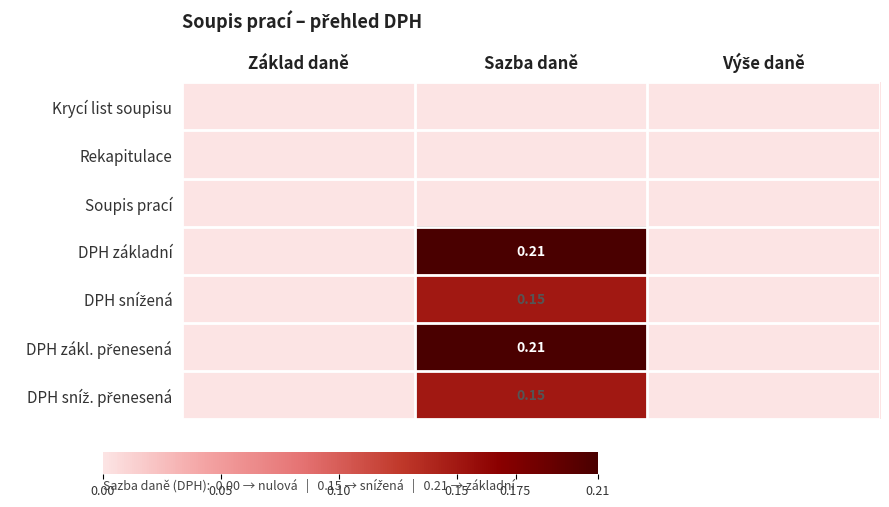

Is it true that DPH základní equals 0.0 at Základ daně?

True